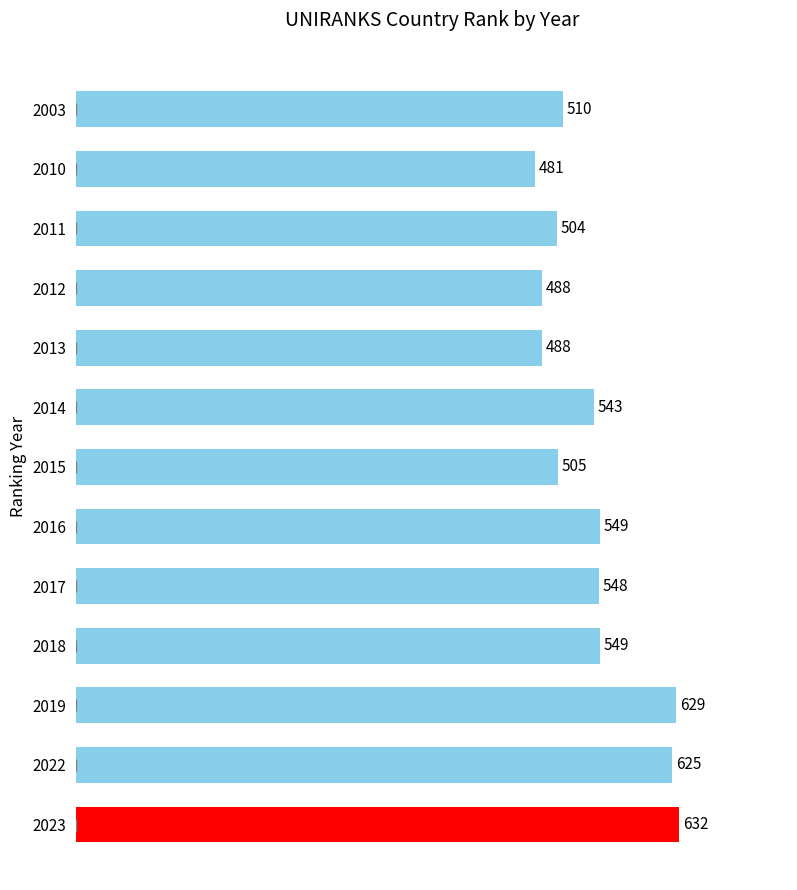

How many categories are shown in the chart?

13